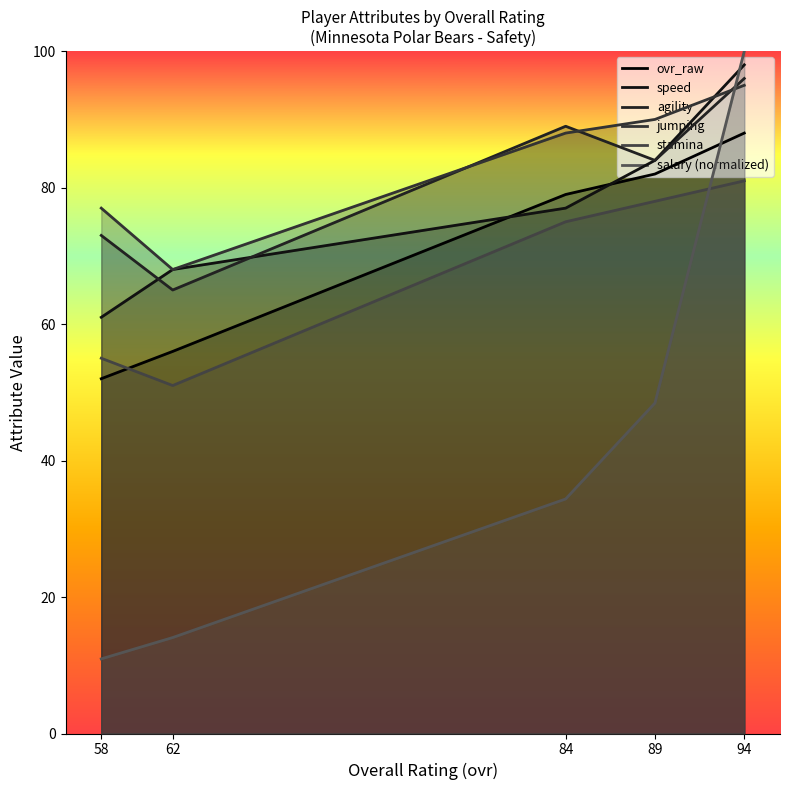

Between 58 and 89, which is larger?

89